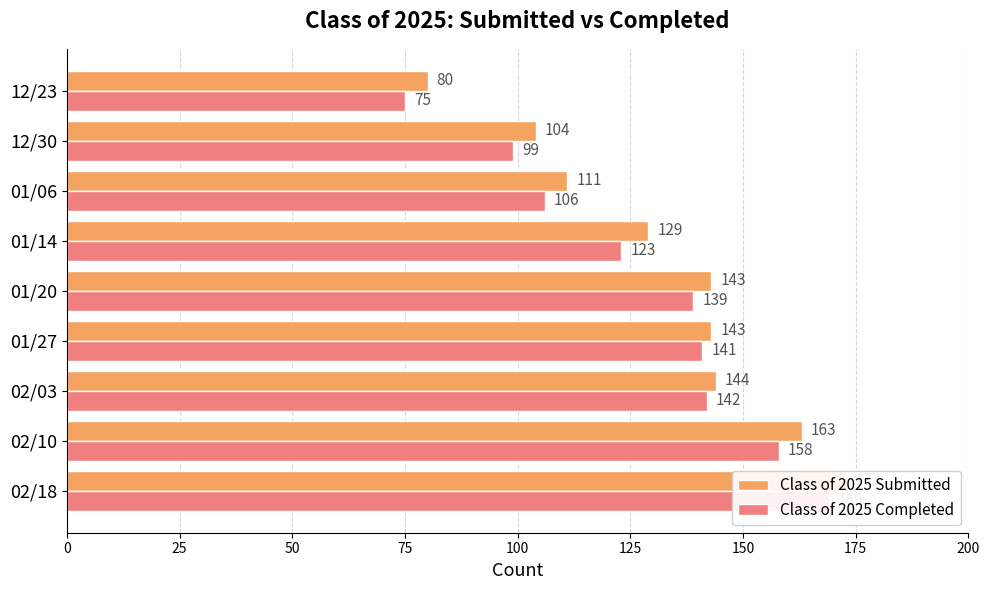

Count the number of categories in the chart.

9